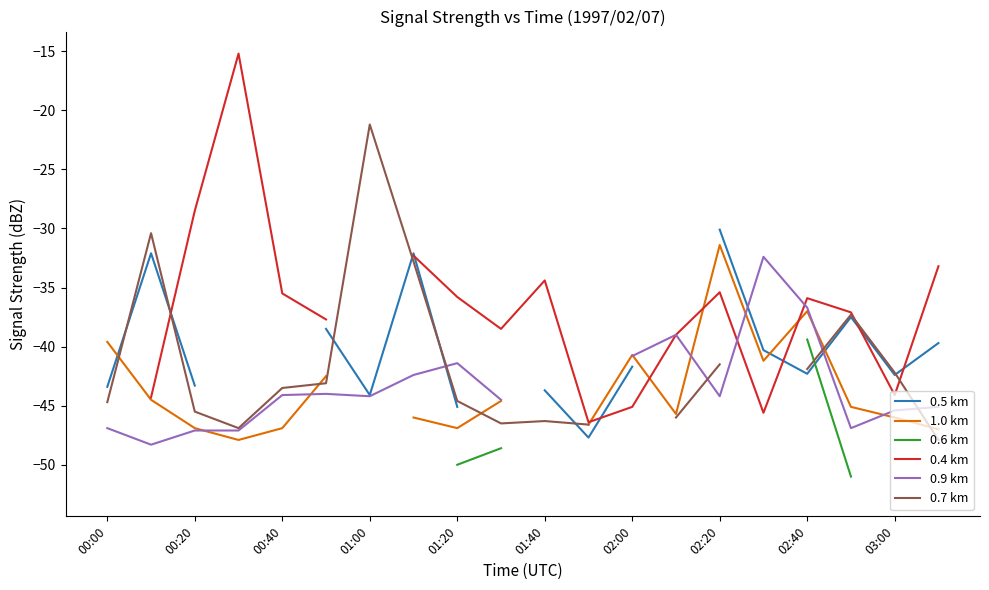

Between 00:00 and 11, which series saw the biggest shift?

1.0 km